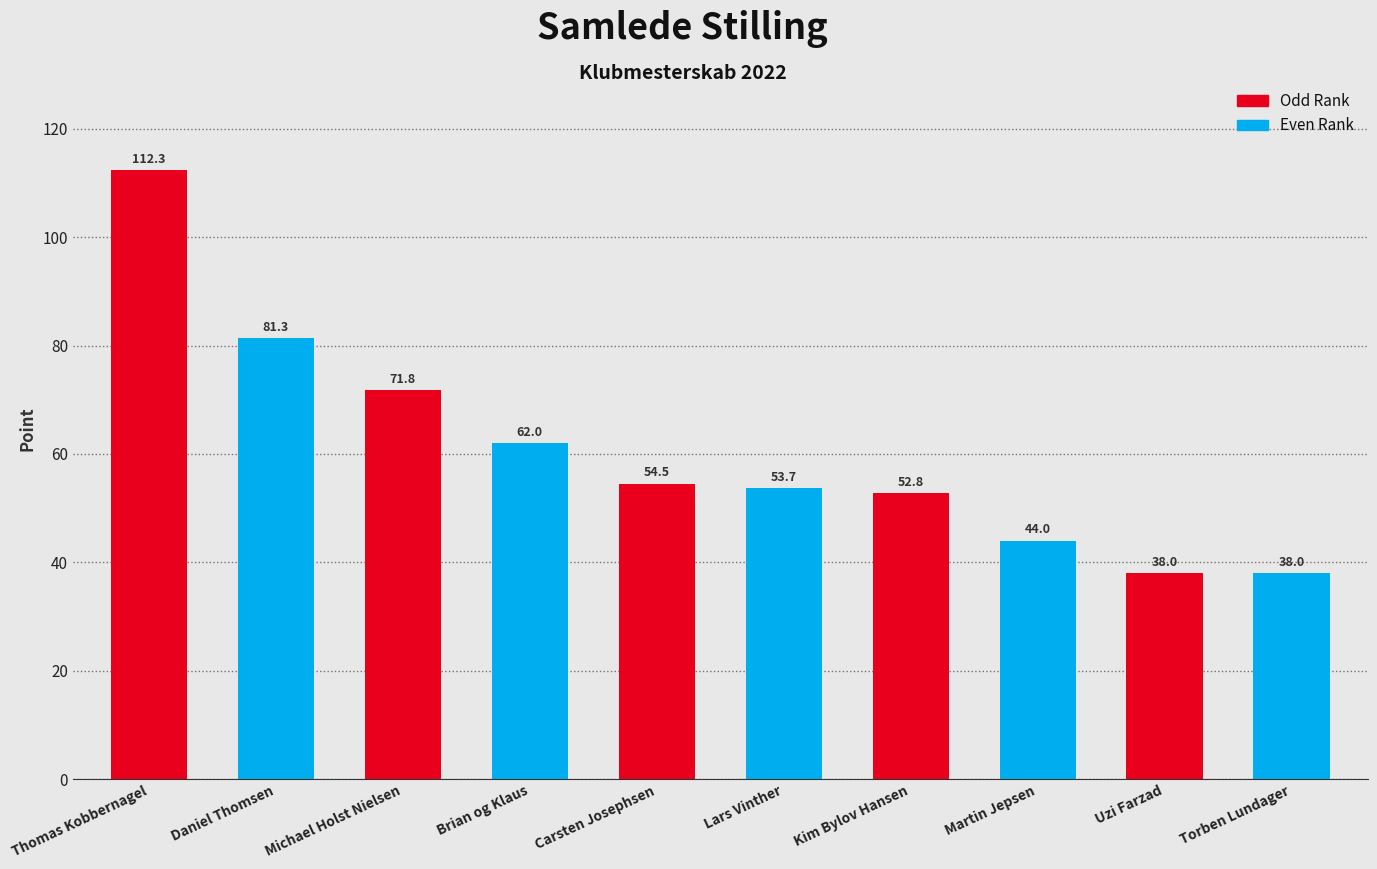

Reading left to right, transcribe all the data shown in this chart.

112.3	81.3	71.8	62.0	54.5	53.7	52.8	44.0	38.0	38.0